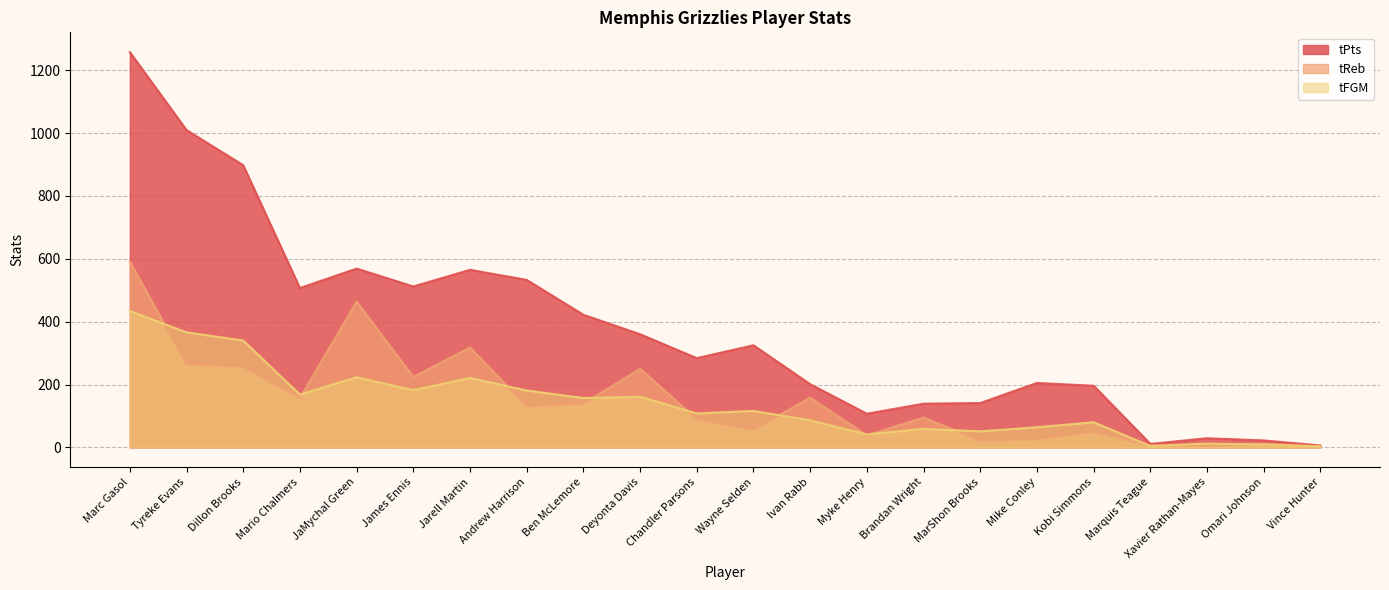

Which series has the largest total across all categories?

tPts